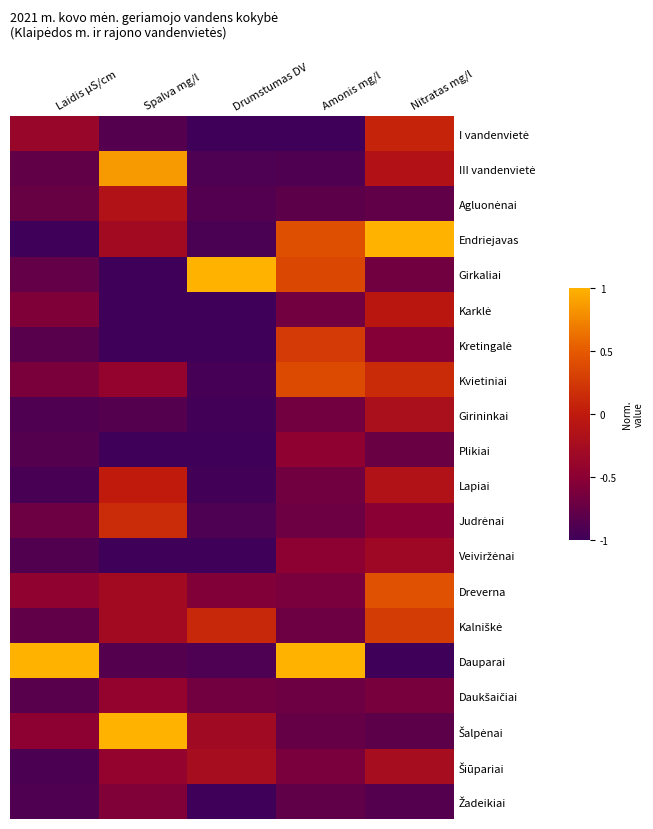

What is the total value across all series at Nitratas mg/l?

-5.7